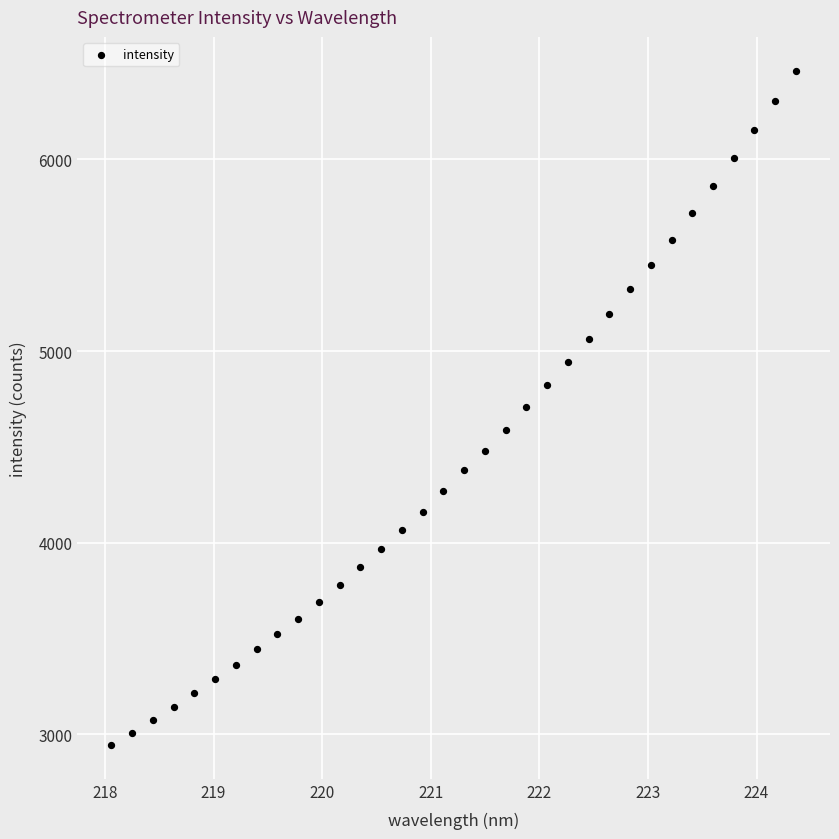

What is the range of Y values (max minus min)?

3520.9